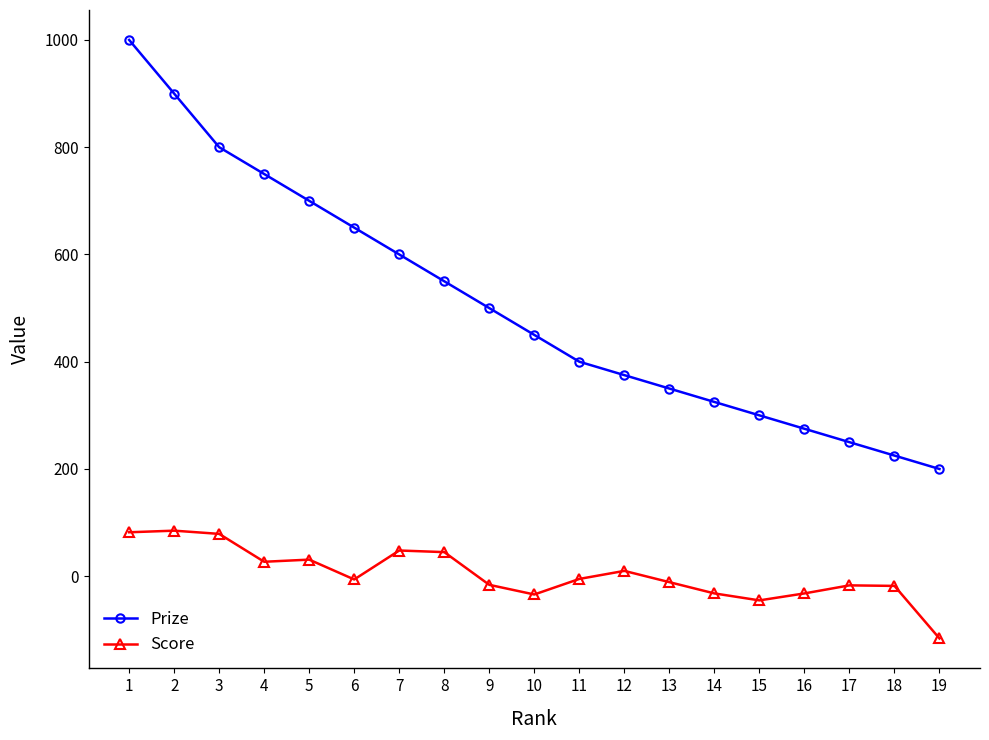

What is the average value of the Prize series?

505